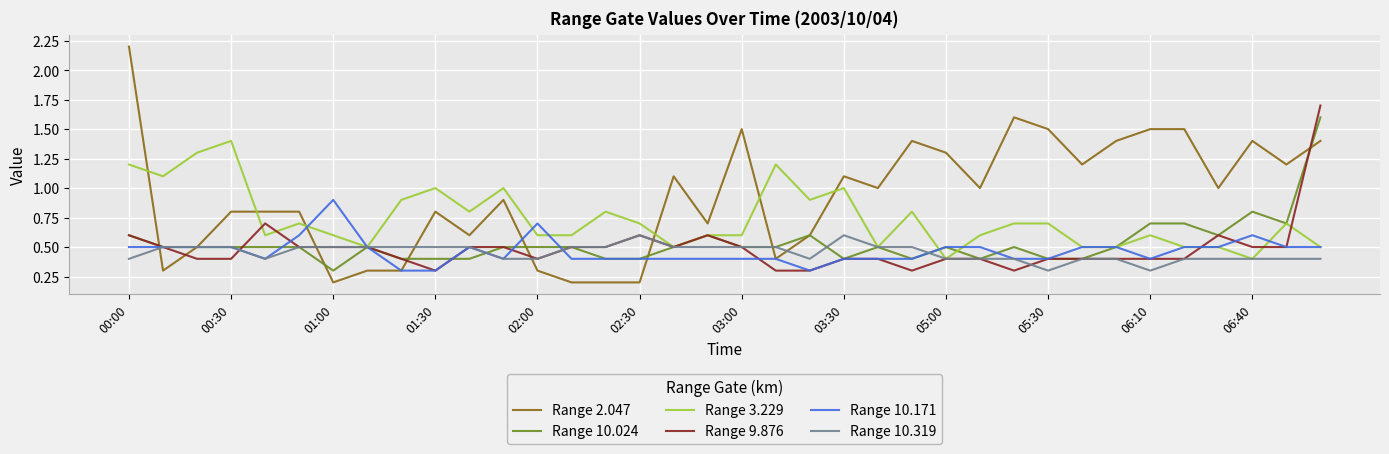

Which series has the widest spread of values?

Range 2.047